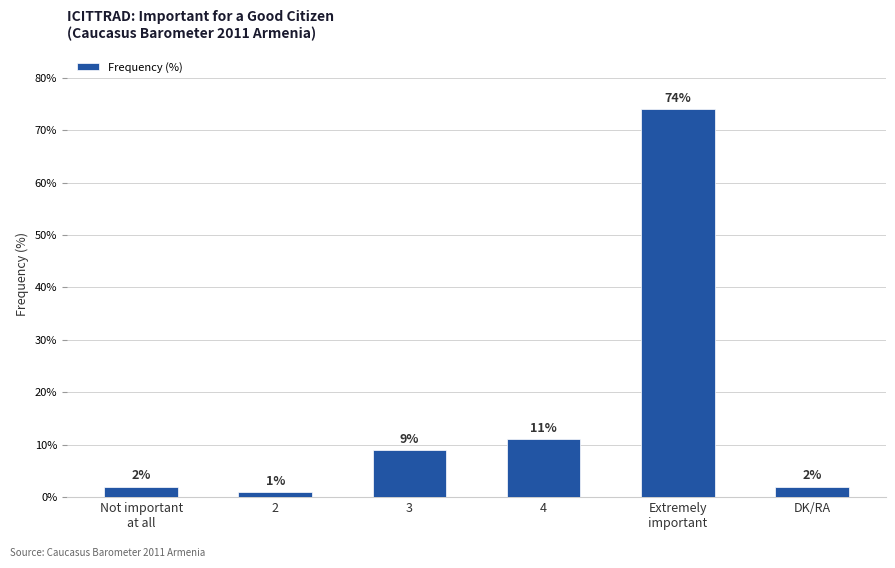

Are the bars horizontal?

No